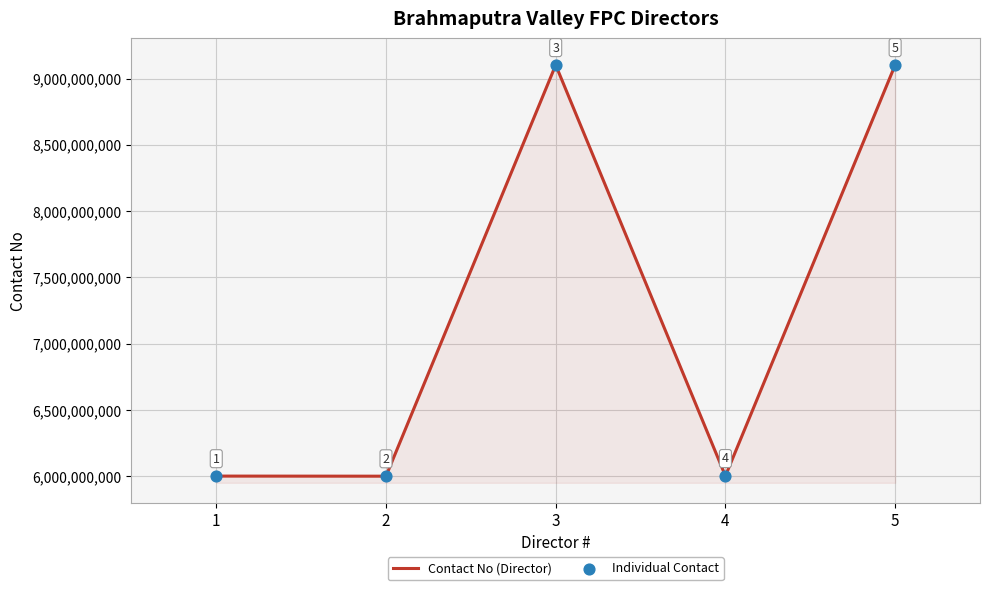

Which has a higher value, 2 or 4?

4